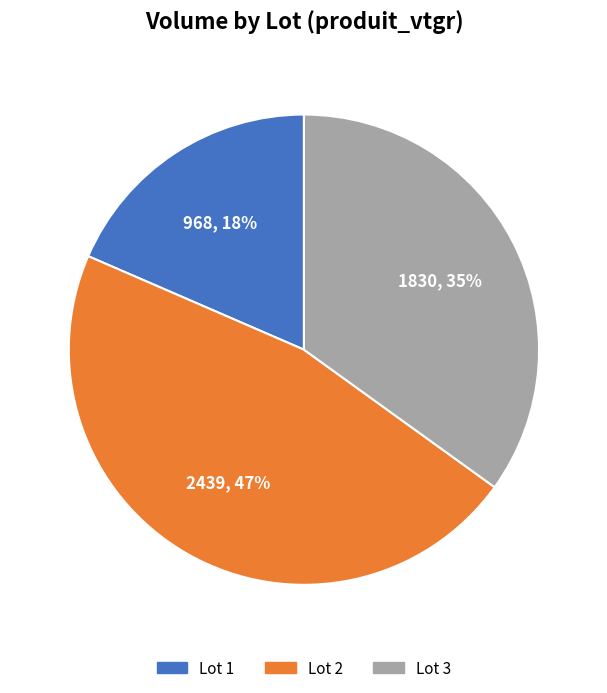

To the nearest percent, what percentage of the pie is Lot 1?

18%